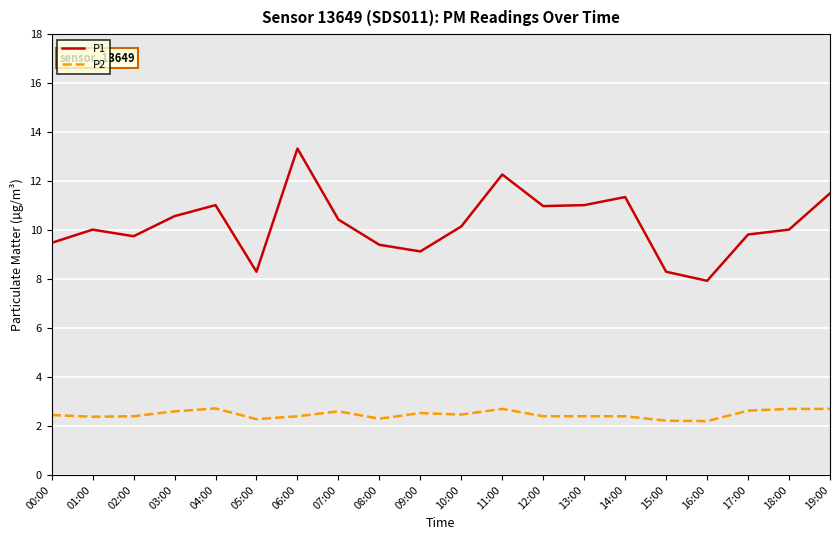

What is the smallest value displayed?

2.2